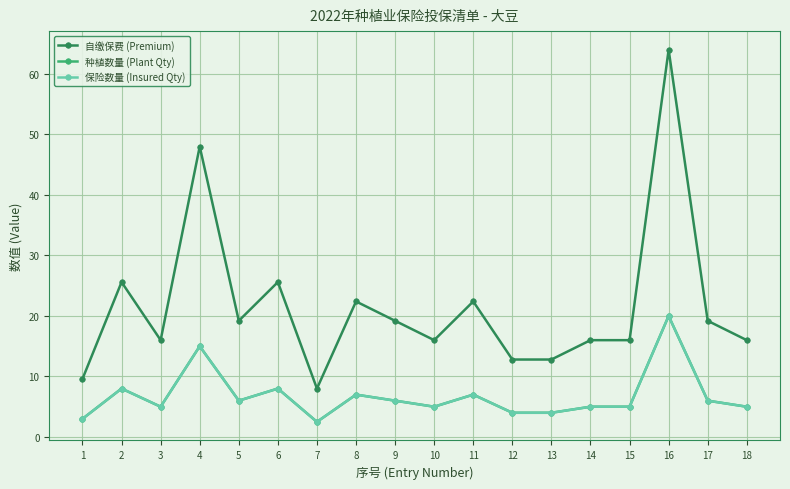

At which category does the chart reach its peak across all series?

16